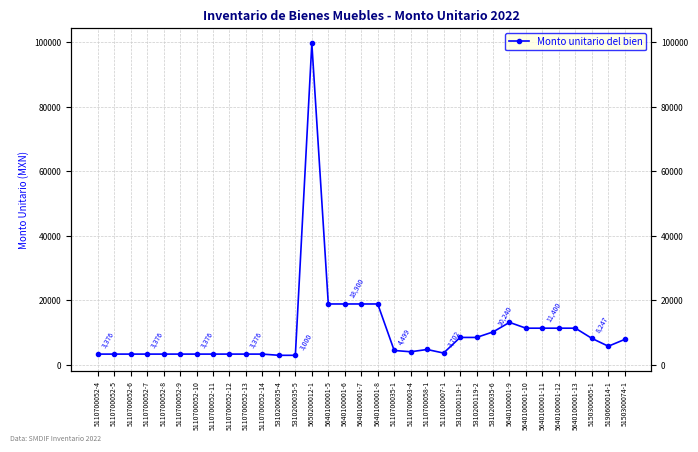

Reading left to right, list all the values displayed in this chart.

5110700052-4=3375.6	5110700052-5=3375.6	5110700052-6=3375.6	5110700052-7=3375.6	5110700052-8=3375.6	5110700052-9=3375.6	5110700052-10=3375.6	5110700052-11=3375.6	5110700052-12=3375.6	5110700052-13=3375.6	5110700052-14=3375.6	5310200035-4=3000.0	5310200035-5=3000.0	5650200012-1=99600.0	5640100001-5=18900.0	5640100001-6=18900.0	5640100001-7=18900.0	5640100001-8=18900.0	5110700035-1=4499.0	5110700003-4=4099.0	5110700058-1=4800.0	5110100007-1=3701.7	5310200119-1=8534.5	5310200119-2=8534.5	5310200035-6=10240.0	5640100001-9=13200.0	5640100001-10=11400.0	5640100001-11=11400.0	5640100001-12=11400.0	5640100001-13=11400.0	5150300065-1=8246.5	5190600014-1=5812.5	5150300074-1=7934.4